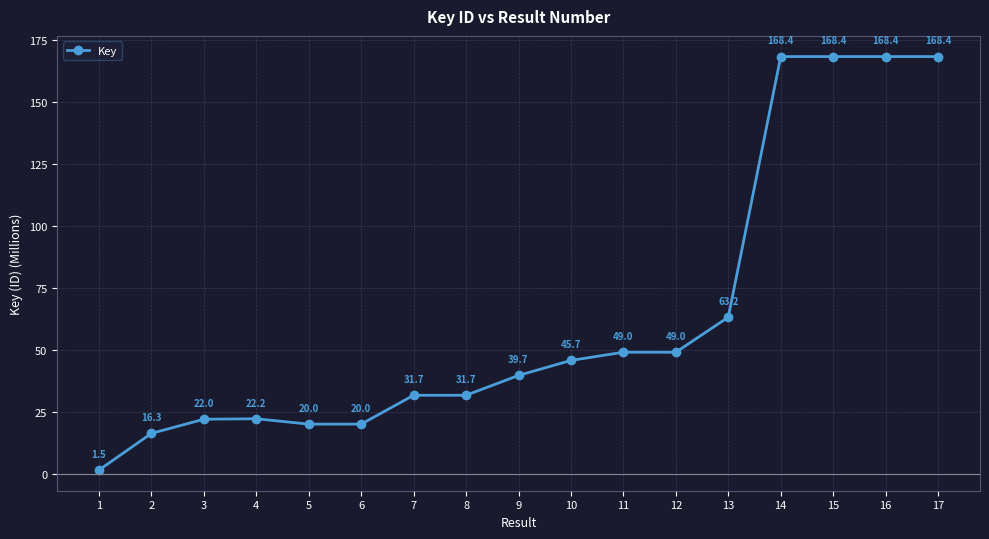

Count the number of categories in the chart.

17